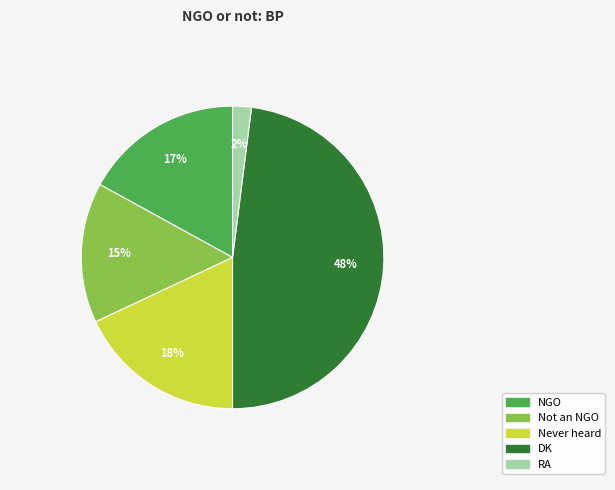

Approximately how many times larger is the value at Not an NGO compared to RA?

7.5